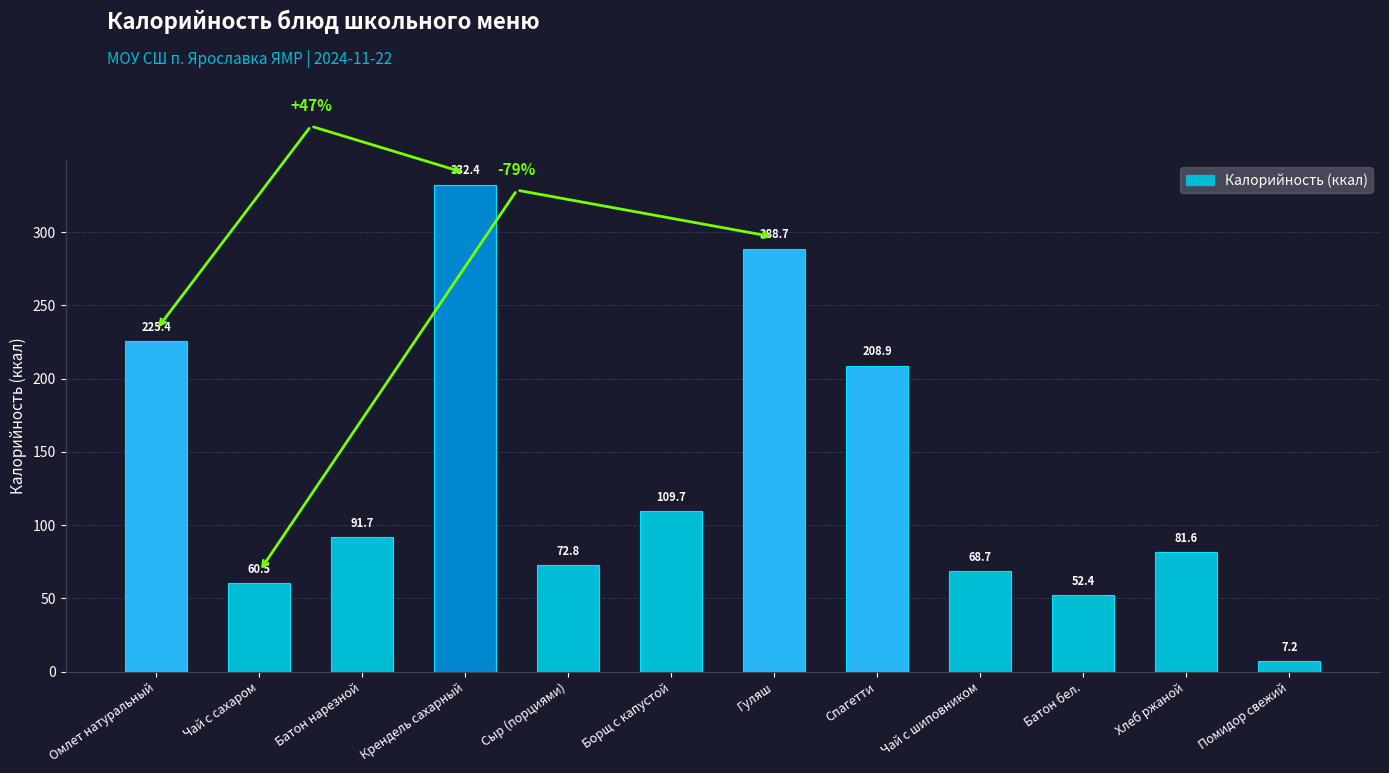

At which label does the data first exceed 91?

Омлет натуральный